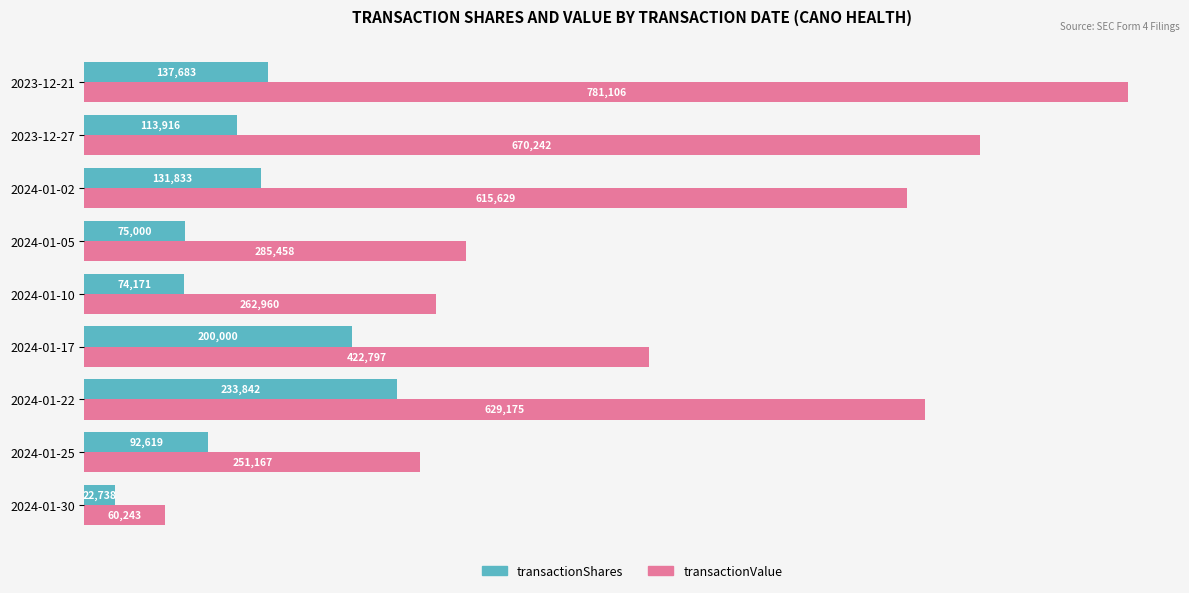

Which category has the highest value in the transactionShares series?

2024-01-22